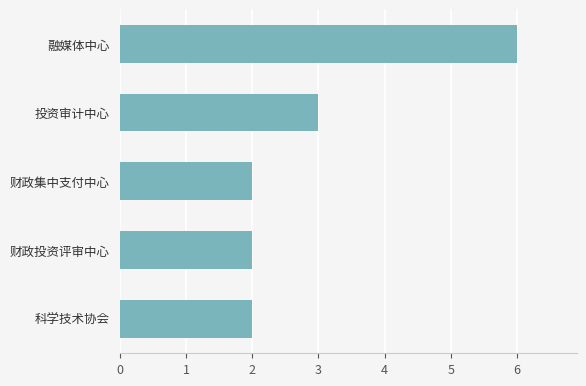

The chart shows a value of 2 at 科学技术协会. True or false?

True